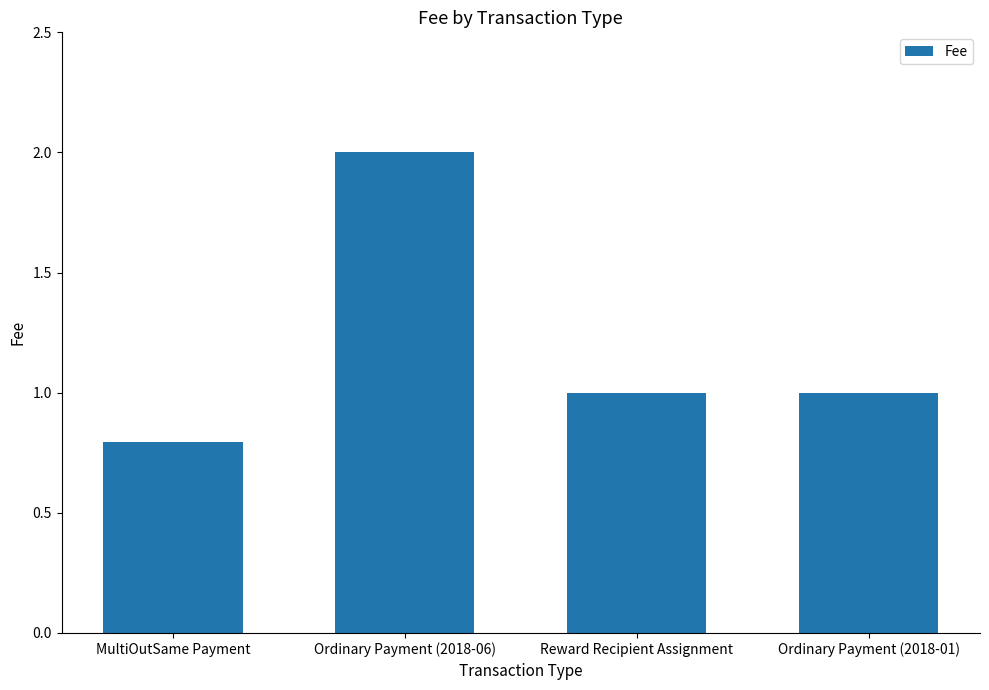

What is the difference between the values at MultiOutSame Payment and Ordinary Payment (2018-06)?

1.2